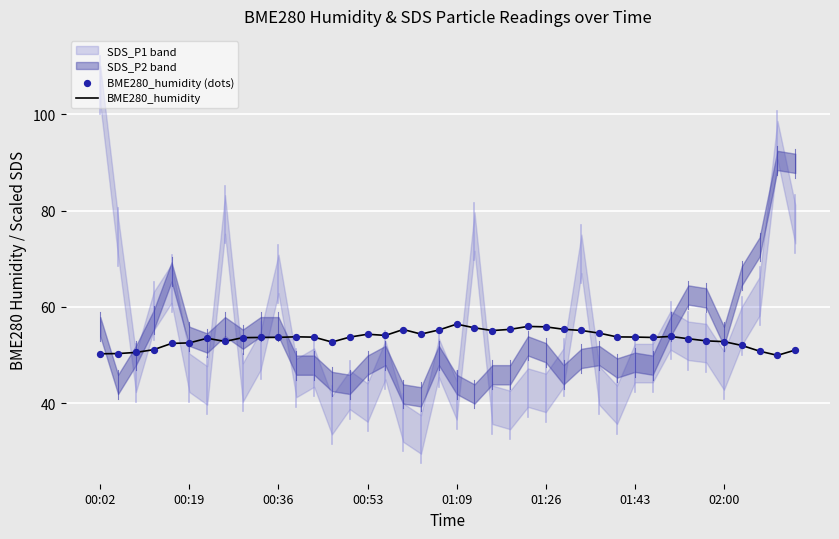

At how many categories does at least one series exceed 54?

14